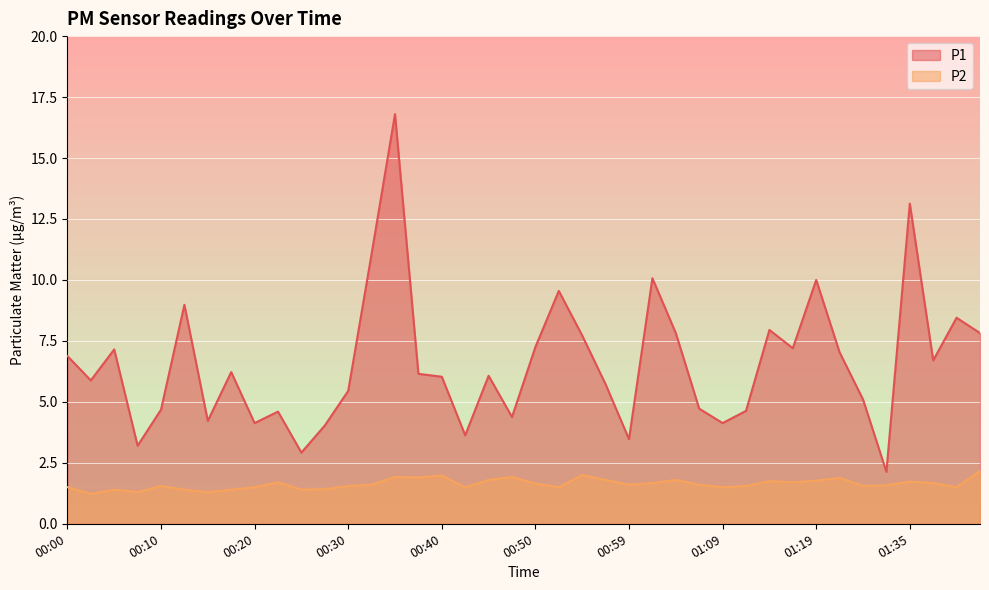

What is the difference between the highest and lowest values at 01:38?

5.0